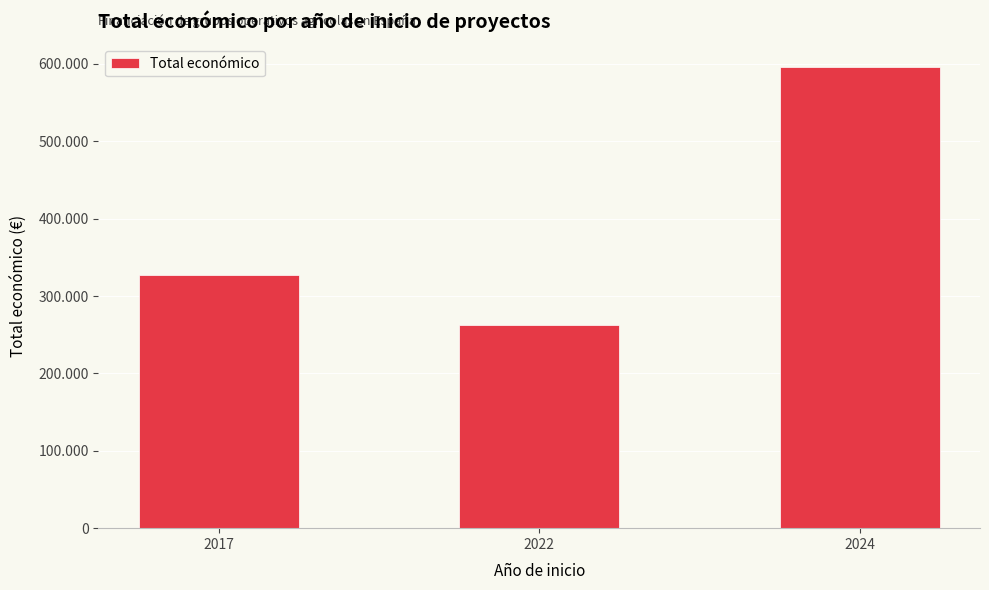

What is the greatest value displayed?

595436